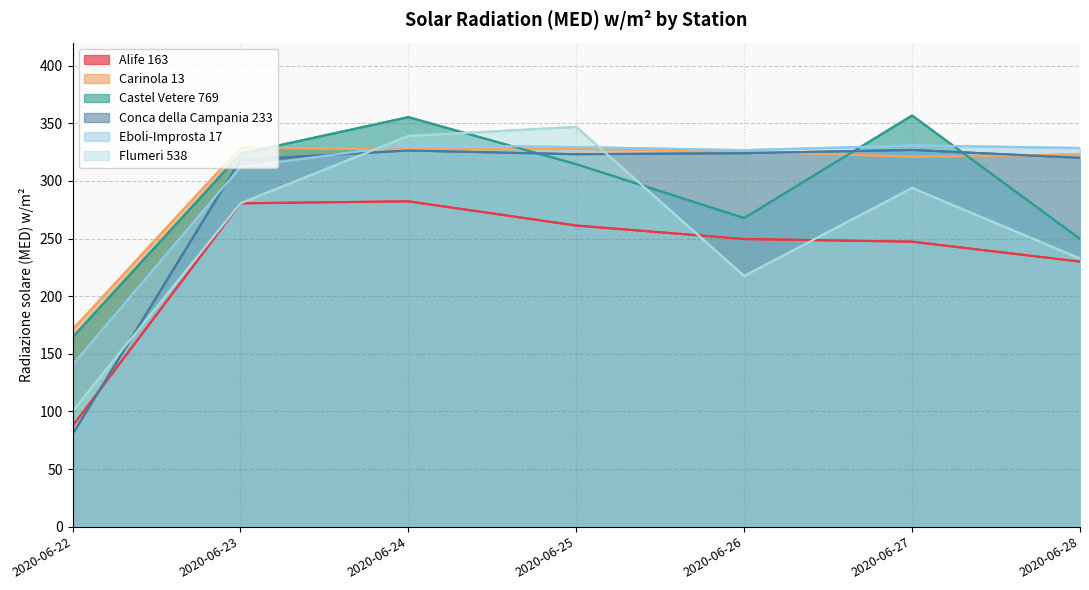

In Carinola 13, how many points are lower than both neighbors (excluding endpoints)?

2